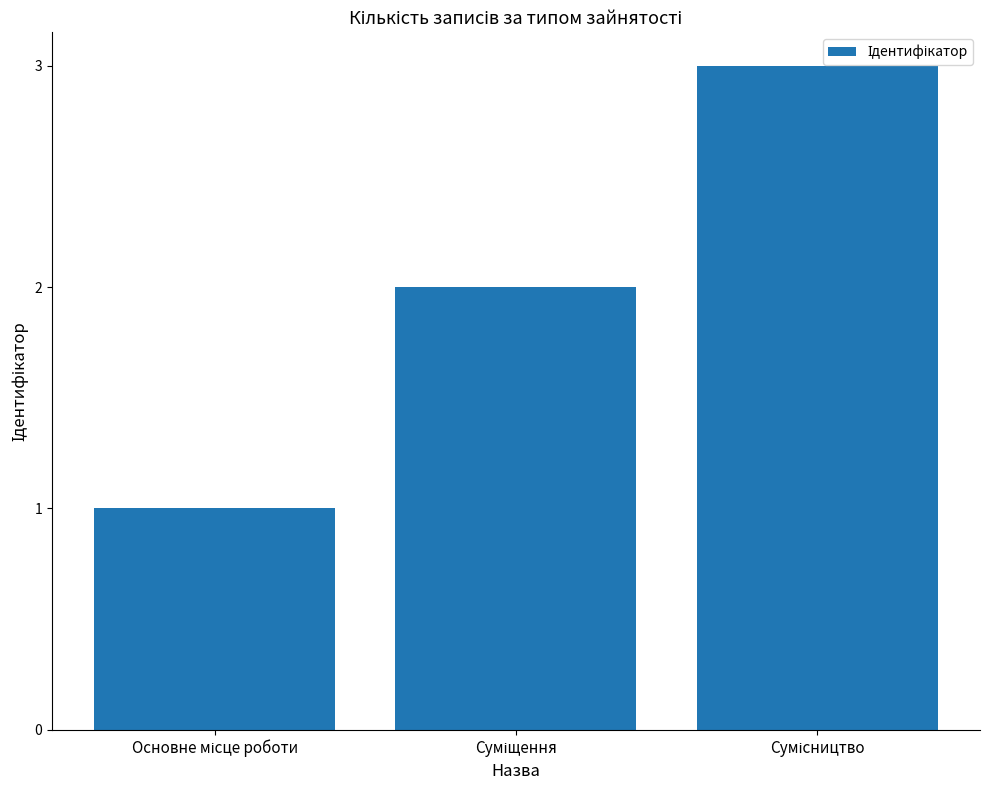

Does the chart contain any negative values?

No